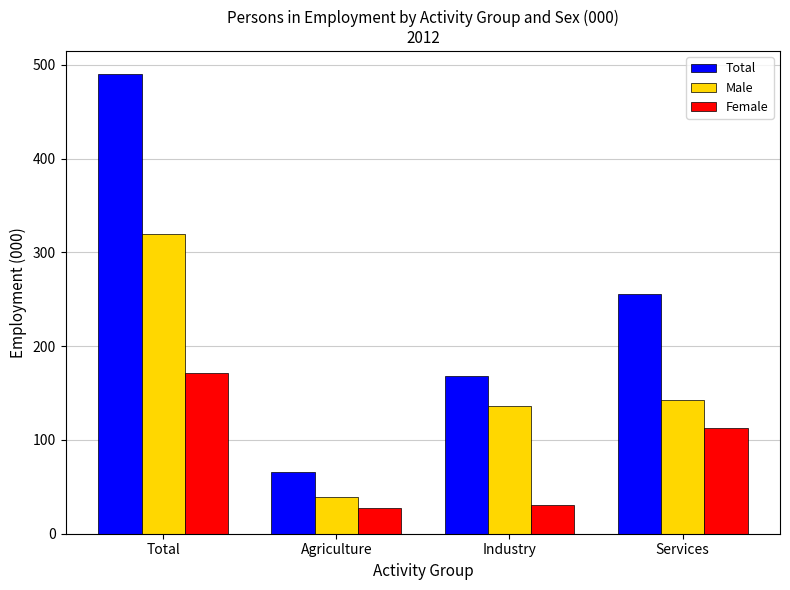

Is it true that Male equals 204 at Industry?

False